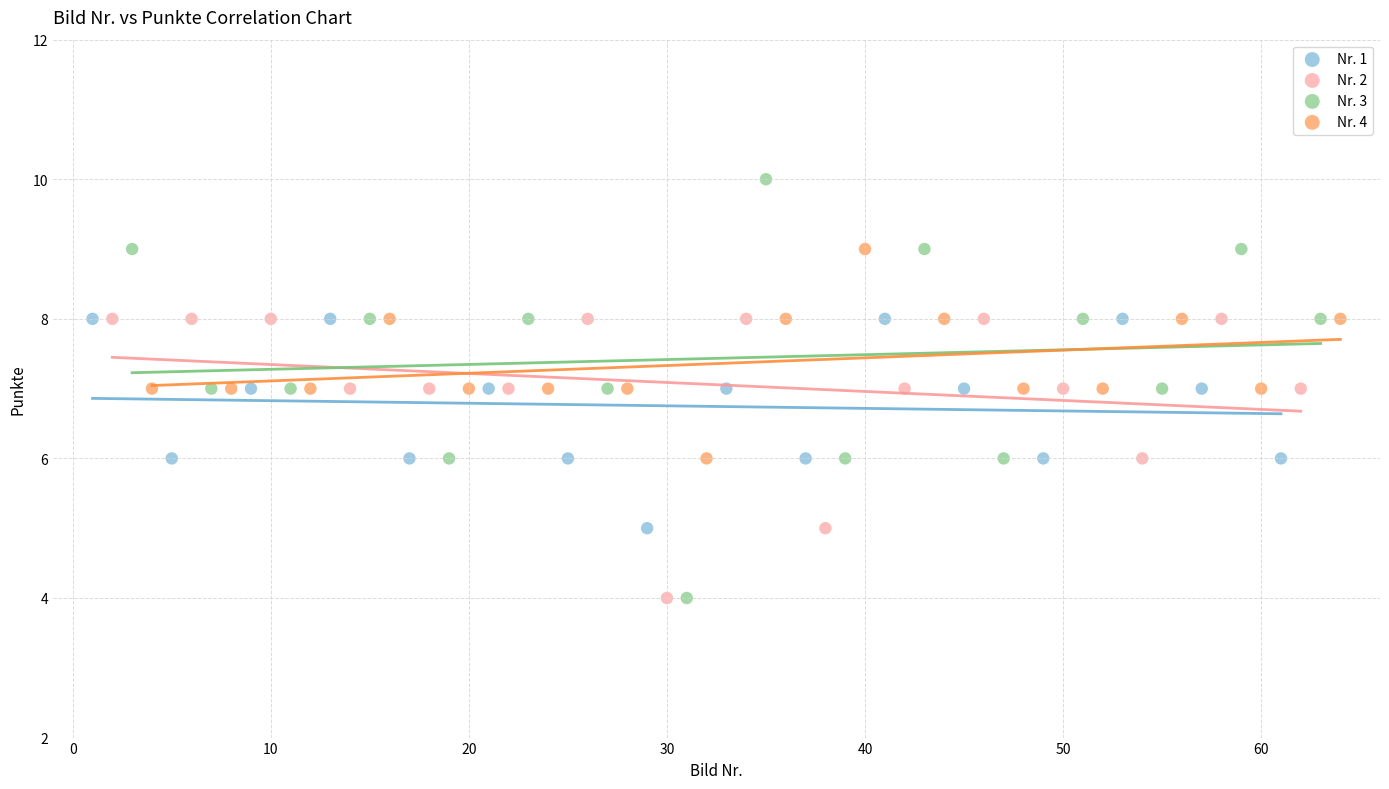

Which series has the largest Y range (max minus min)?

Nr. 3